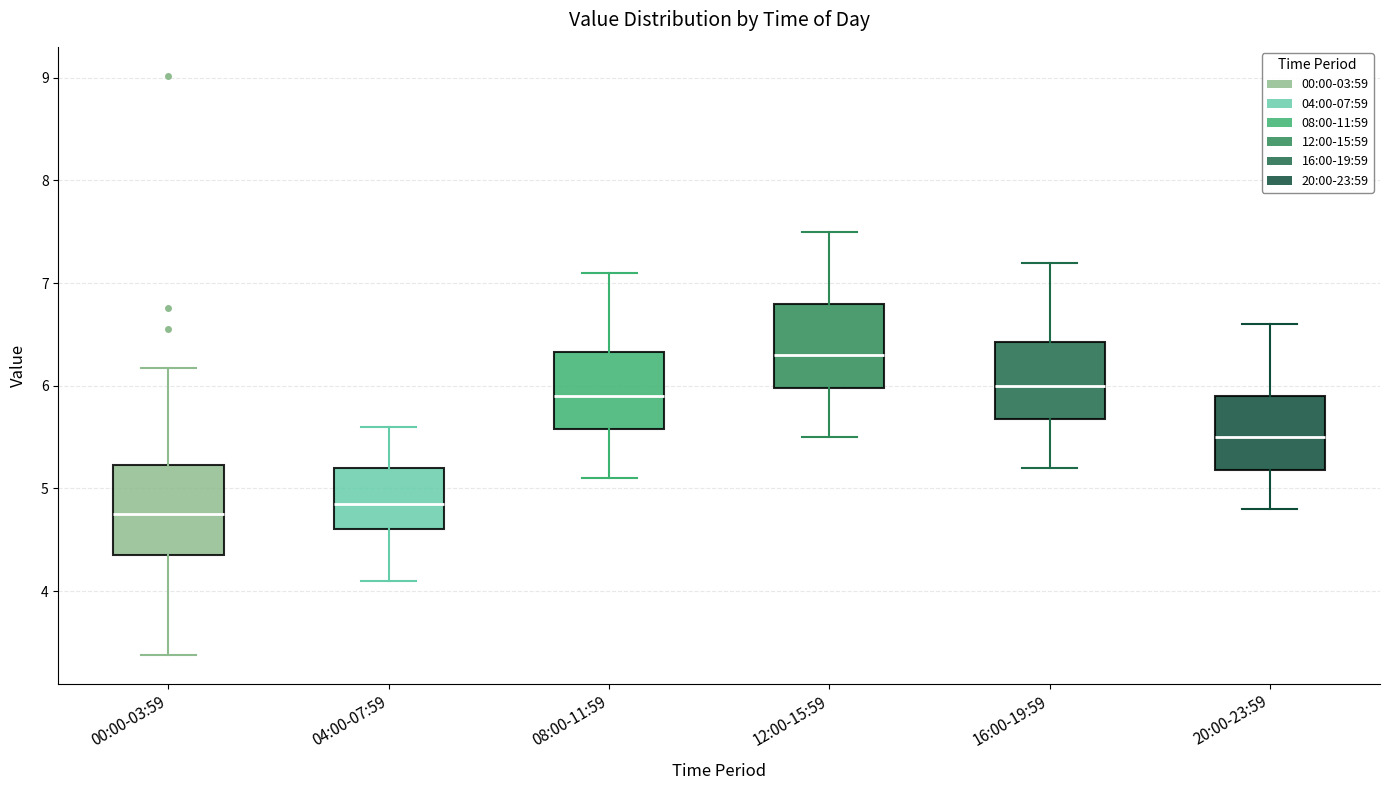

Reading left to right, read every box against the y-axis: the position of its median line, the range the box covers, and the ends of its whiskers. The values are not printed on the chart, so give them approximately, as read against the axis.

00:00-03:59: median 4.8, box 4.4 to 5.2, whiskers 3.4 to 6.2
04:00-07:59: median 4.9, box 4.6 to 5.2, whiskers 4.1 to 5.6
08:00-11:59: median 5.9, box 5.6 to 6.3, whiskers 5.1 to 7.1
12:00-15:59: median 6.3, box 6.0 to 6.8, whiskers 5.5 to 7.5
16:00-19:59: median 6.0, box 5.7 to 6.4, whiskers 5.2 to 7.2
20:00-23:59: median 5.5, box 5.2 to 5.9, whiskers 4.8 to 6.6